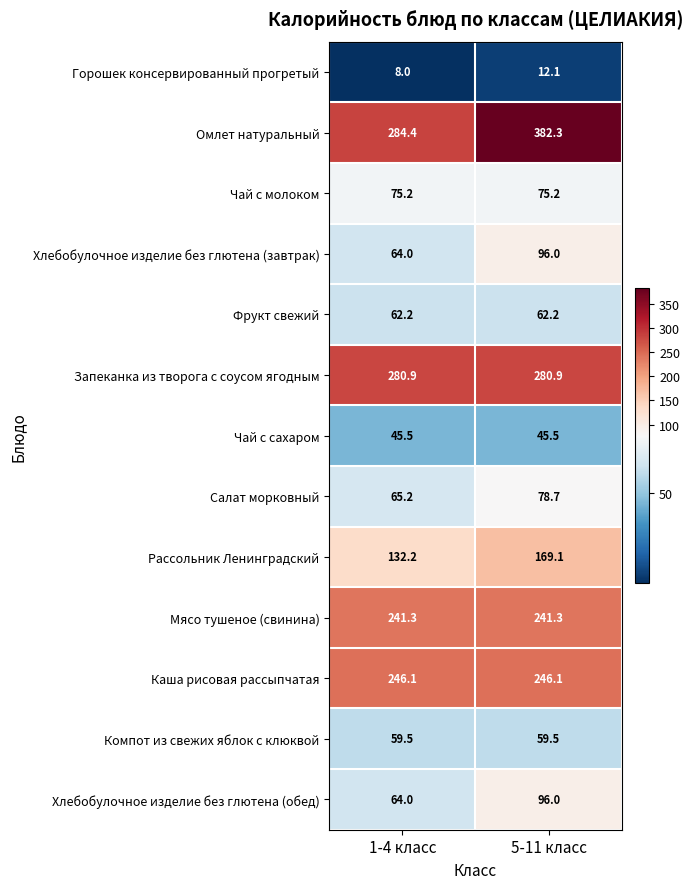

Is it true that Хлебобулочное изделие без глютена (обед) equals 64.0 at 1-4 класс?

True